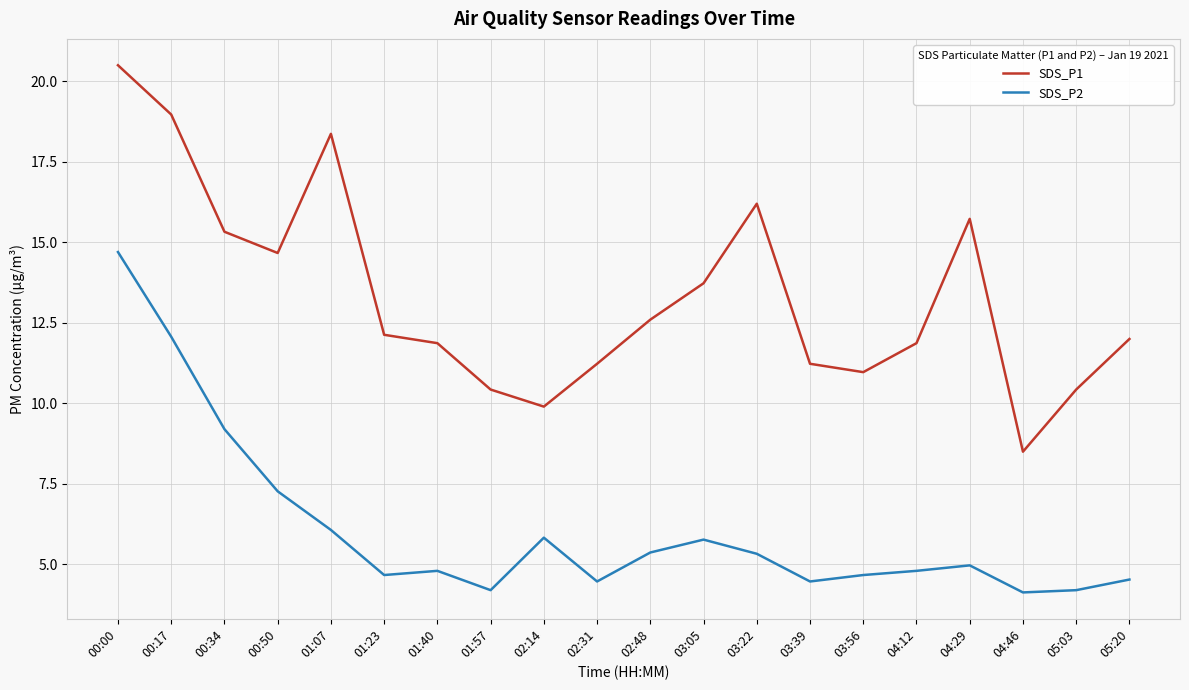

Between 00:00 and 01:57, which series saw the biggest shift?

SDS_P2